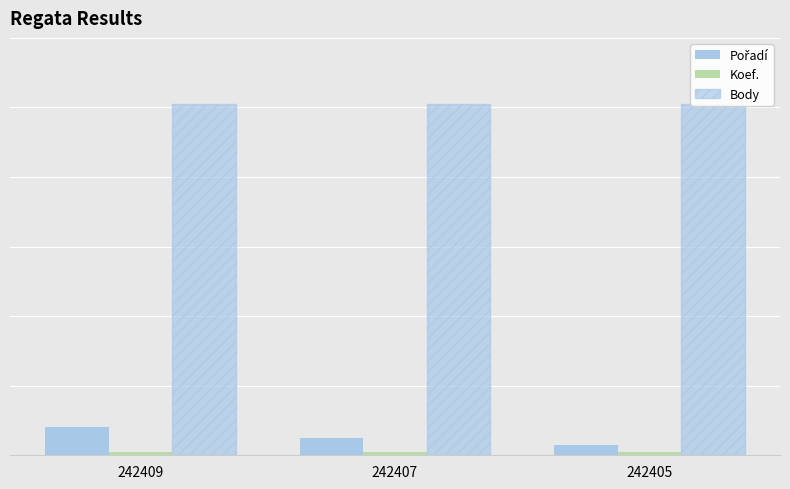

Is it true that Body equals 101 at 242405?

True